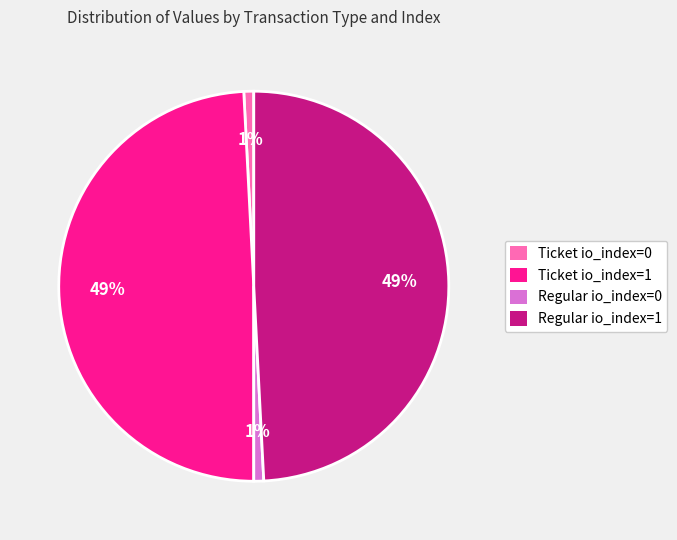

What percentage is the Ticket io_index=1 slice, to the nearest percent?

49%